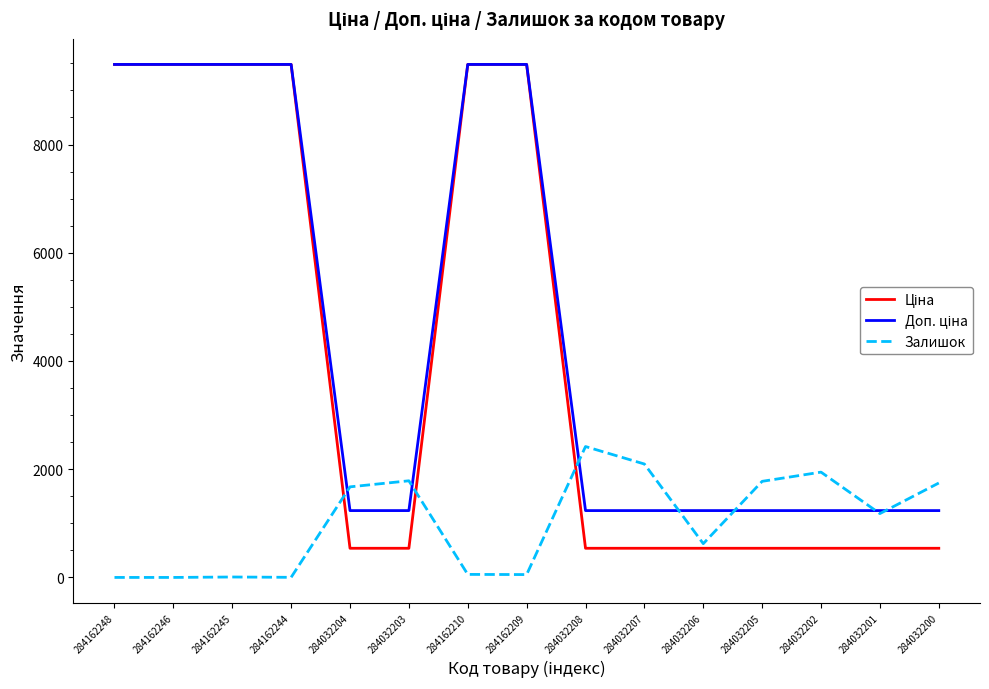

Is it true that Залишок equals 480.3 at 284032205?

False